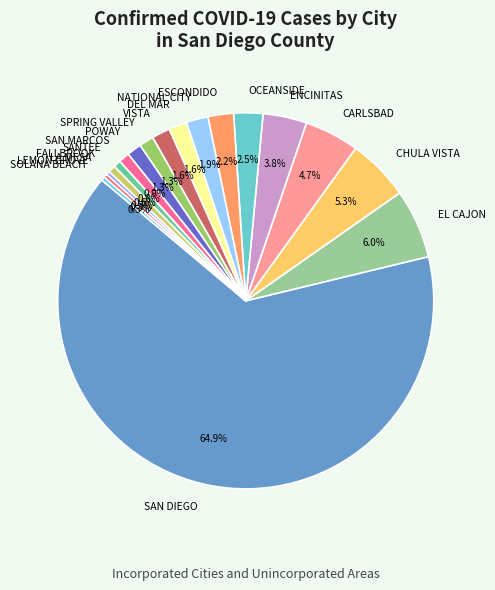

Does SAN DIEGO represent more than half of the total?

Yes